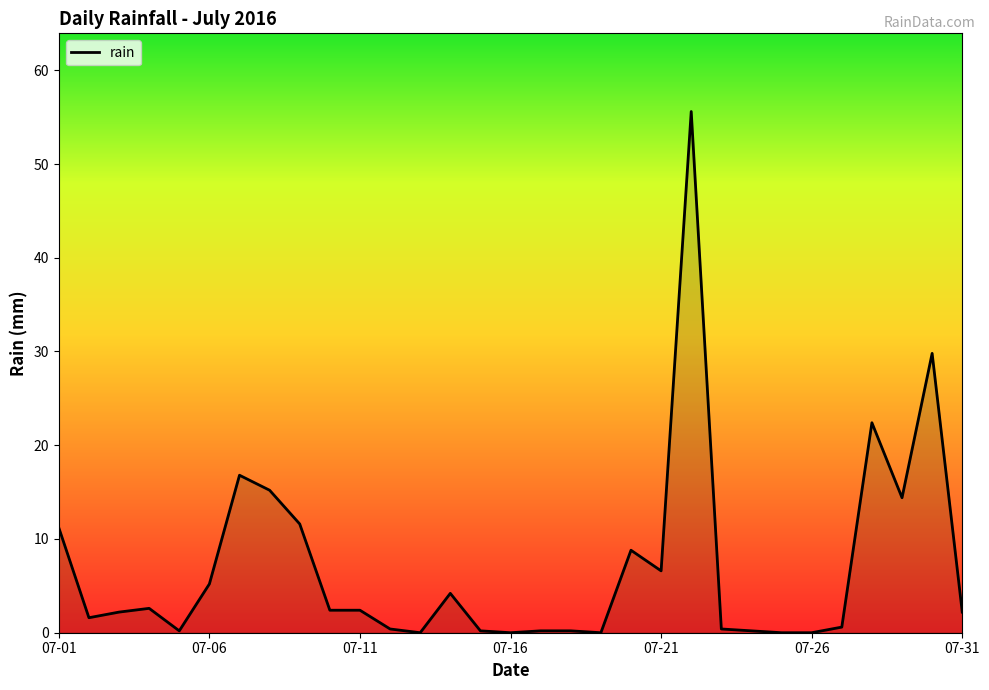

What is the maximum value shown in the chart?

55.6